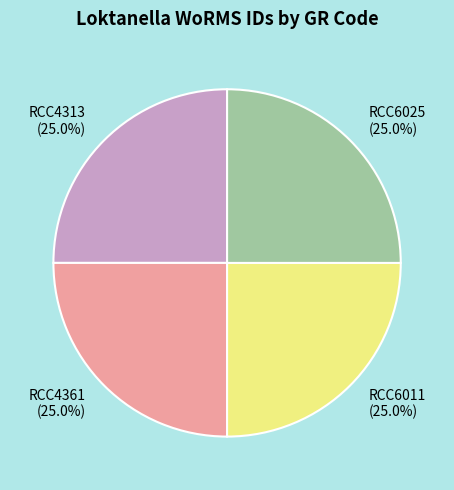

To the nearest percent, what is the average slice percentage?

25%